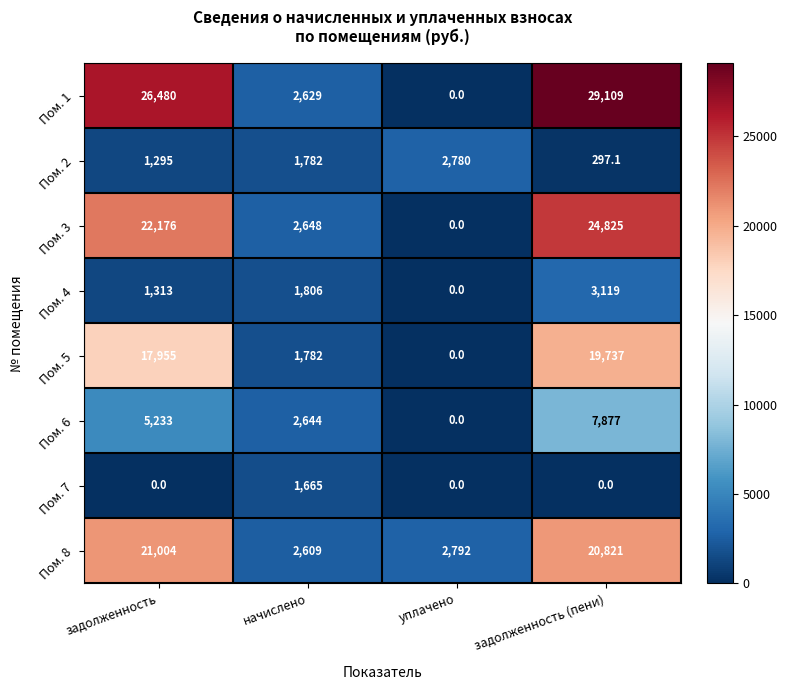

True or false: Пом. 1 has a value of 0.0 at уплачено.

True